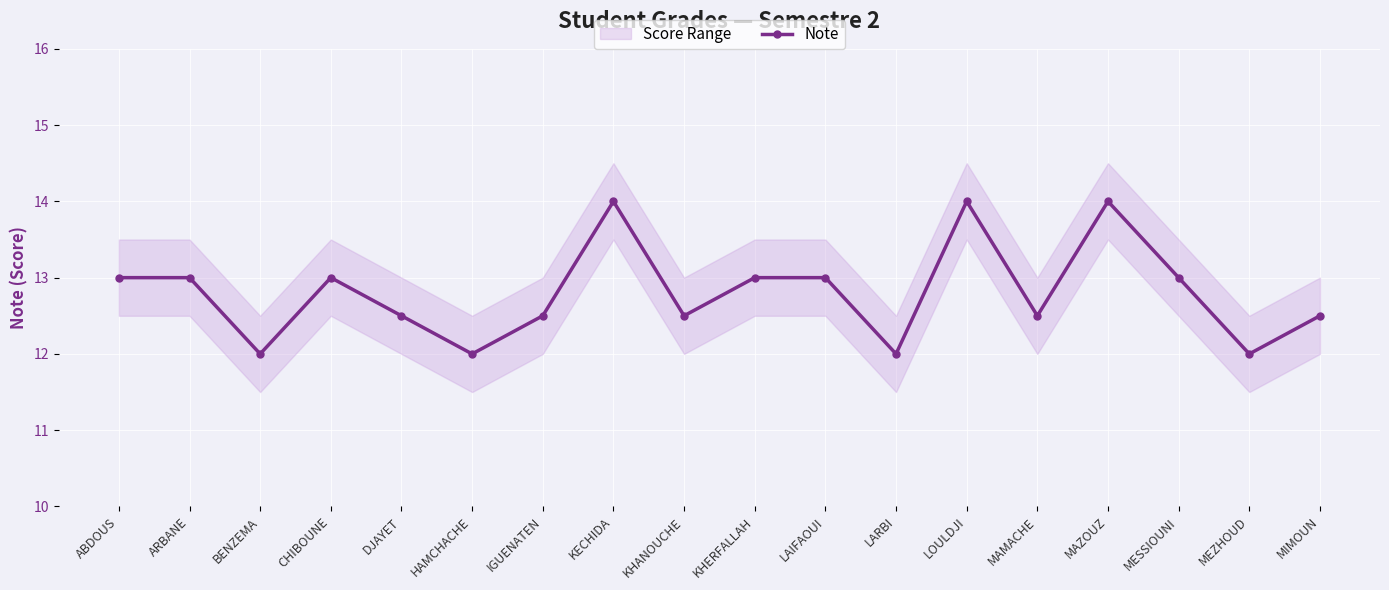

Where is the data nearest to the value 13?

ABDOUS